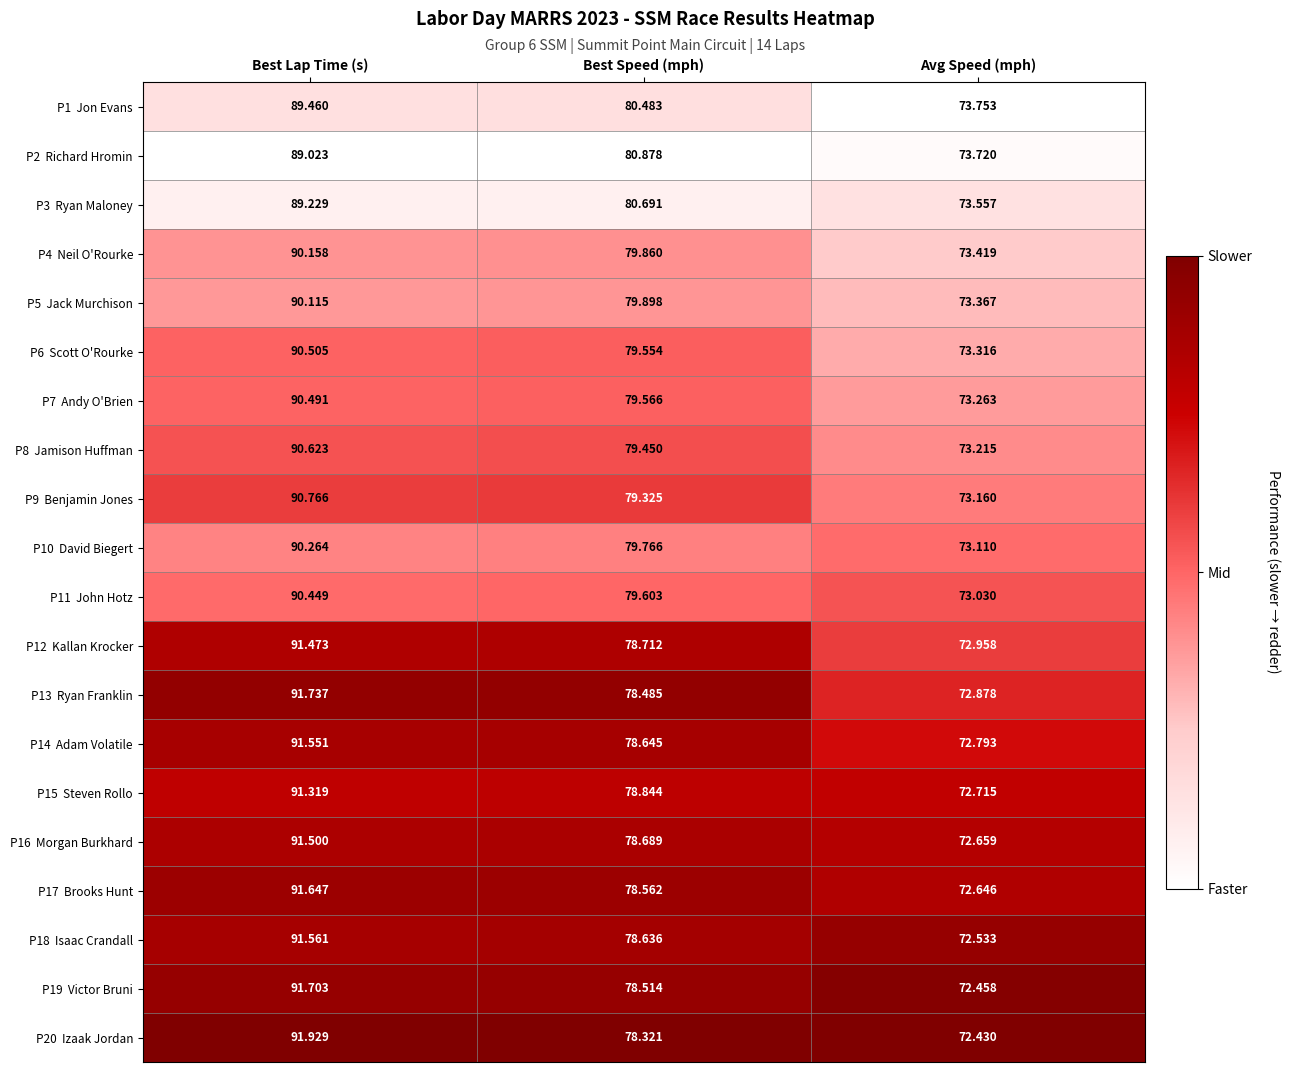

At which category is the sum across all series the highest?

Best Lap Time (s)